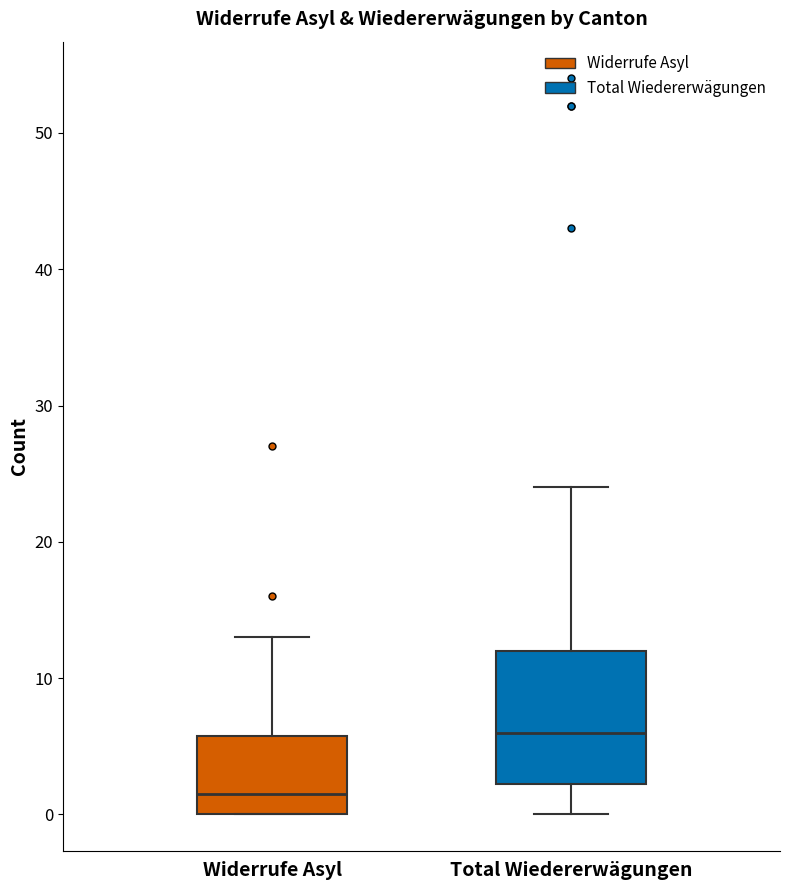

Reading left to right, read every box against the y-axis: the position of its median line, the range the box covers, and the ends of its whiskers. The values are not printed on the chart, so give them approximately, as read against the axis.

Widerrufe Asyl: median 2, box 0 to 6, whiskers 0 to 13
Total Wiedererwägungen: median 6, box 2 to 12, whiskers 0 to 24